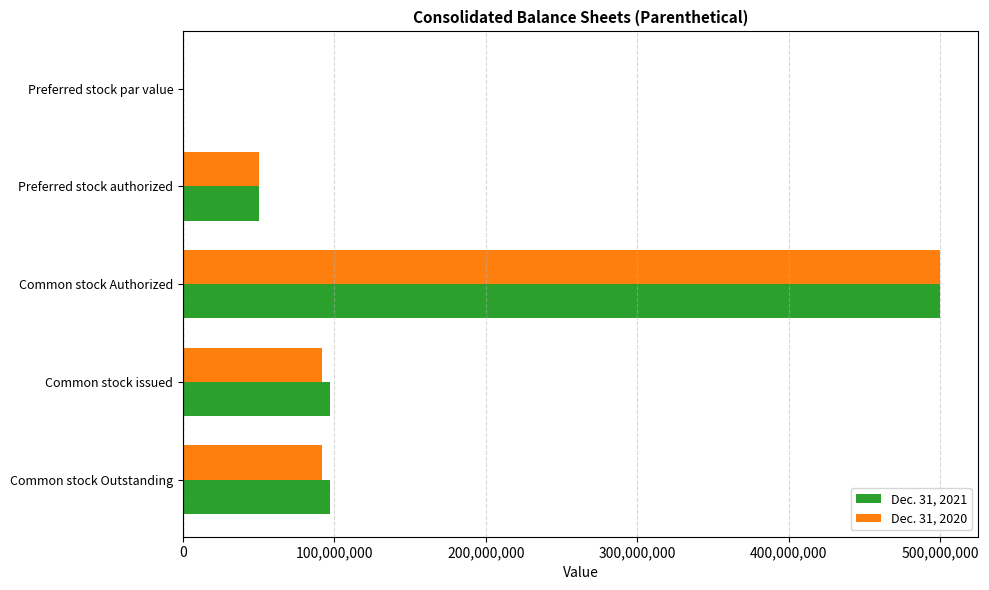

True or false: Dec. 31, 2020 has a value of 124902280.2 at Common stock Outstanding.

False